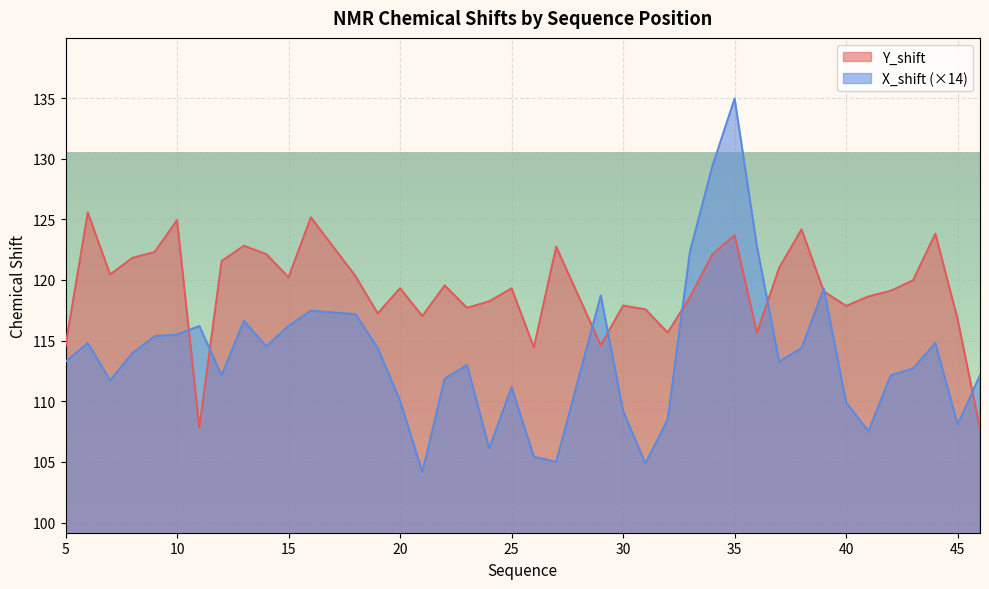

What is the value of the X_shift point at the 11th from the left?

116.2